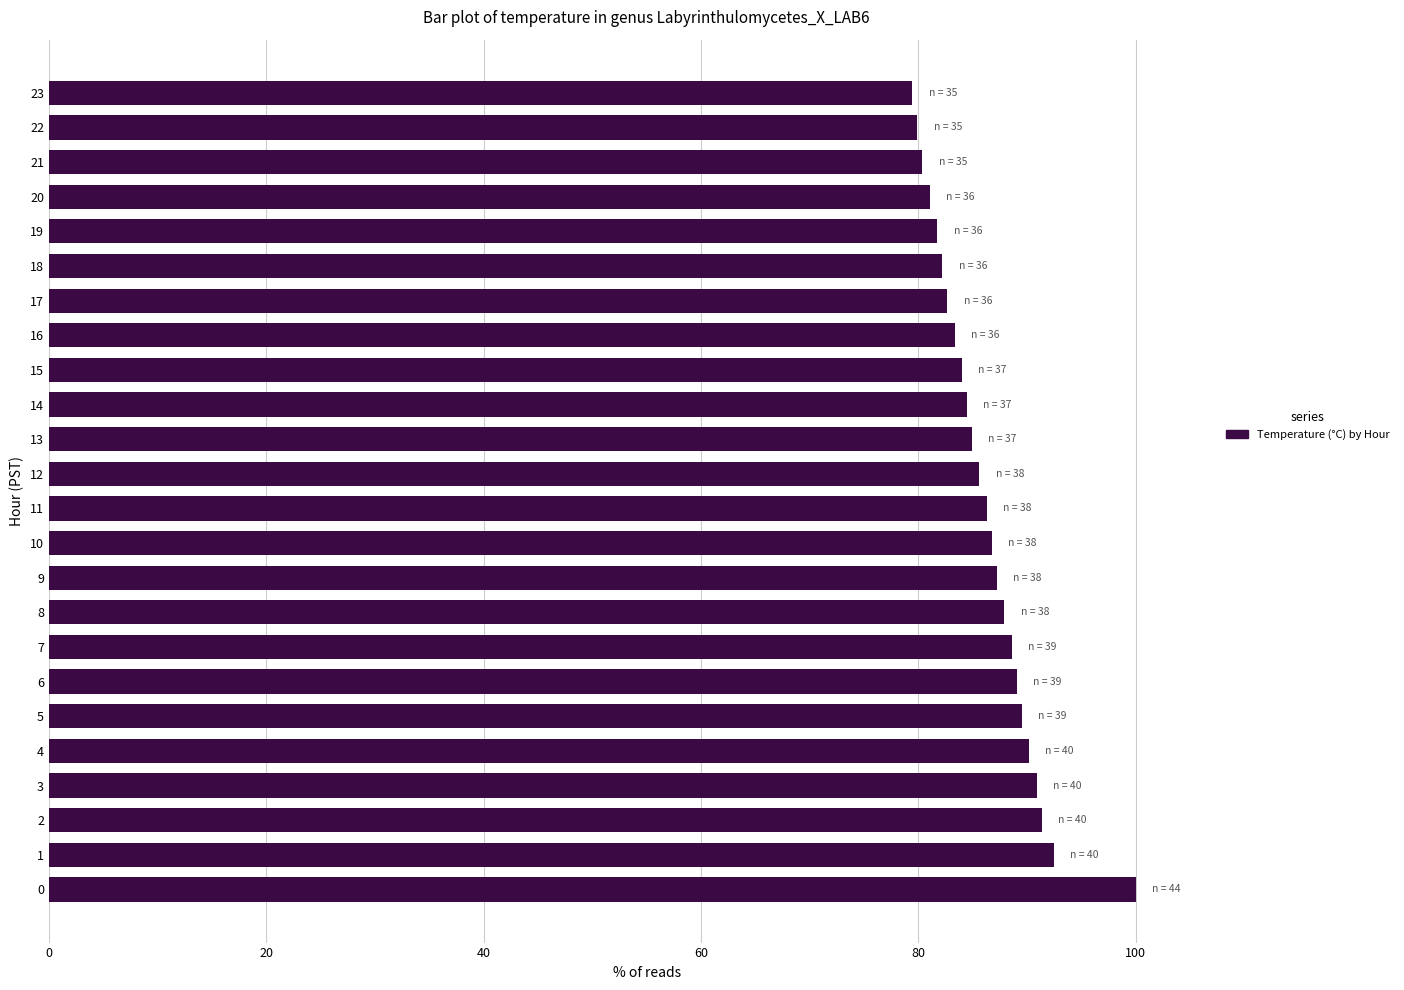

Is it true that the value at 14 is 84.5?

True